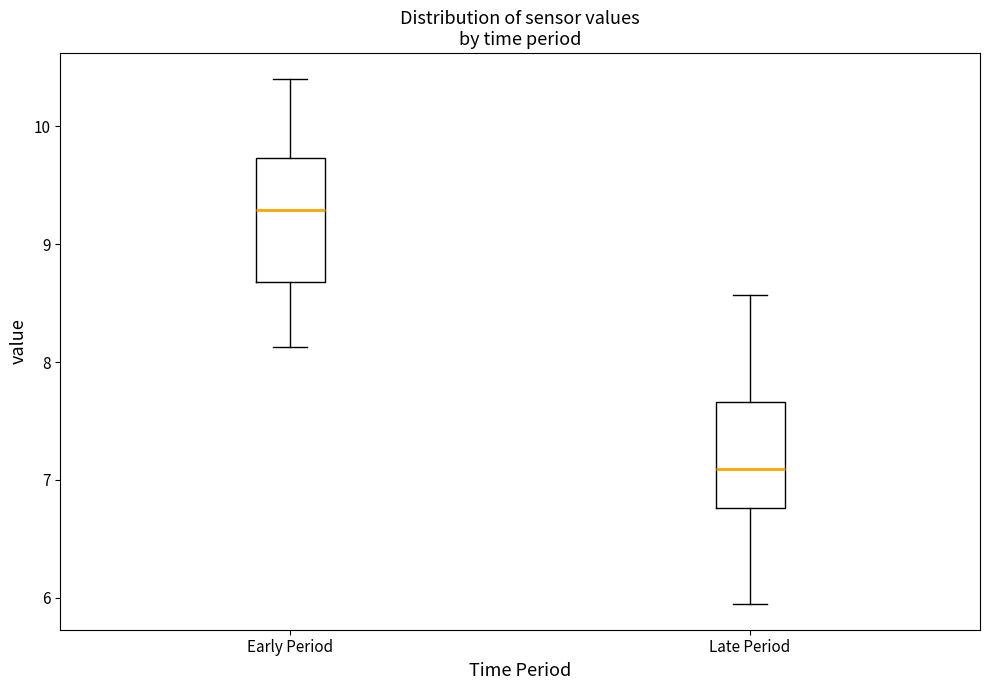

Reading left to right, read every box against the y-axis: the position of its median line, the range the box covers, and the ends of its whiskers. The values are not printed on the chart, so give them approximately, as read against the axis.

Early Period: median 9.3, box 8.7 to 9.7, whiskers 8.1 to 10.4
Late Period: median 7.1, box 6.8 to 7.7, whiskers 6.0 to 8.6